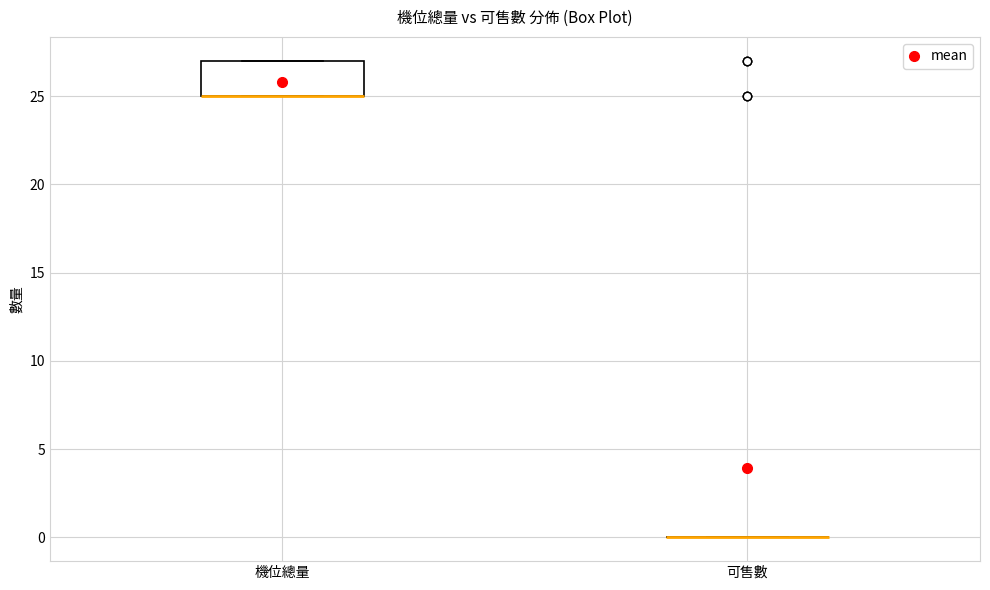

Comparing the boxes themselves (not the whiskers), which one is the tallest?

機位總量